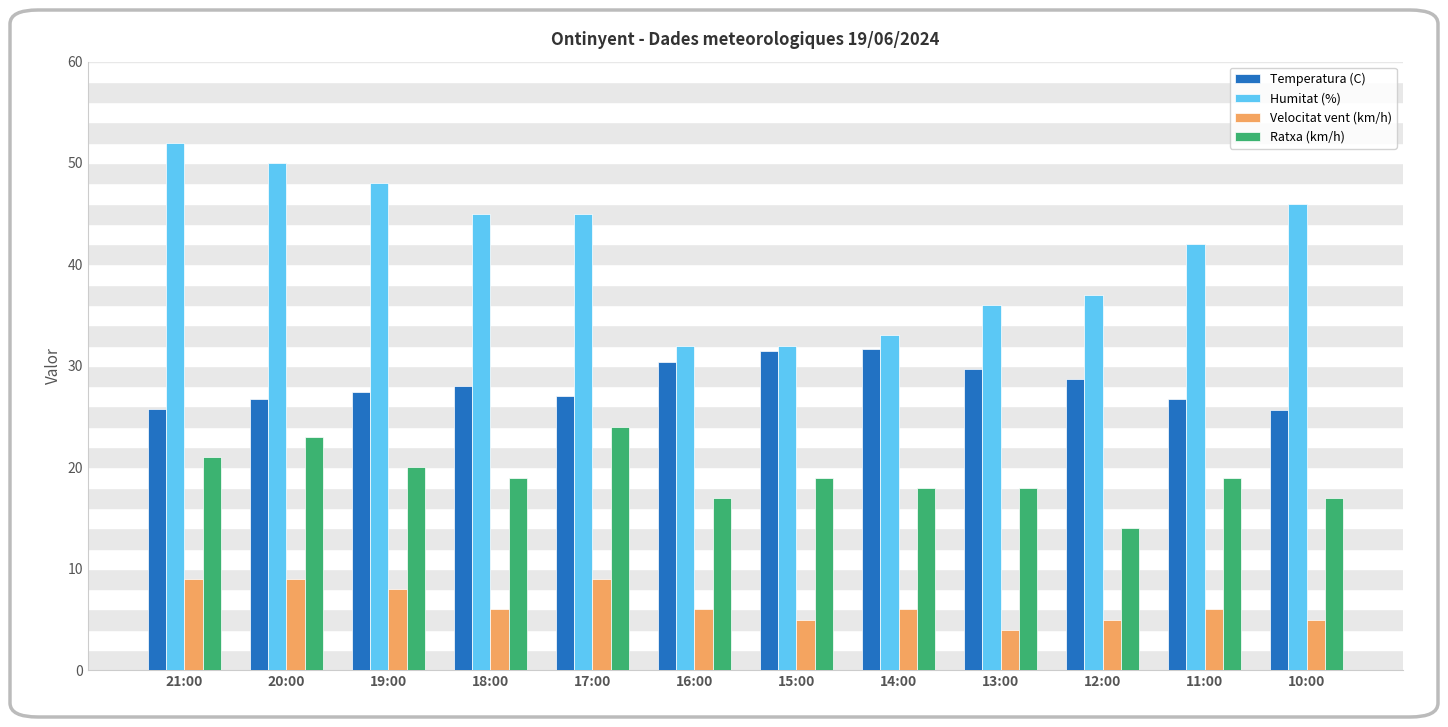

How many bars are there in total?

48